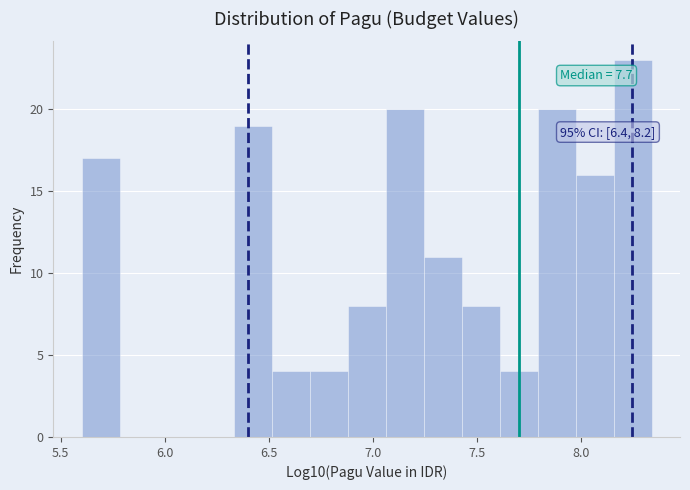

Around what value on the x-axis is the tallest bar? Give the approximate position of its centre, as read against the axis.

8.25